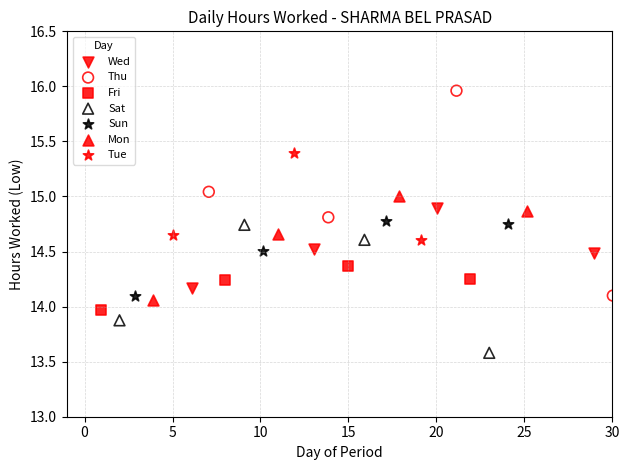

Which series contains the highest Y value?

Thu